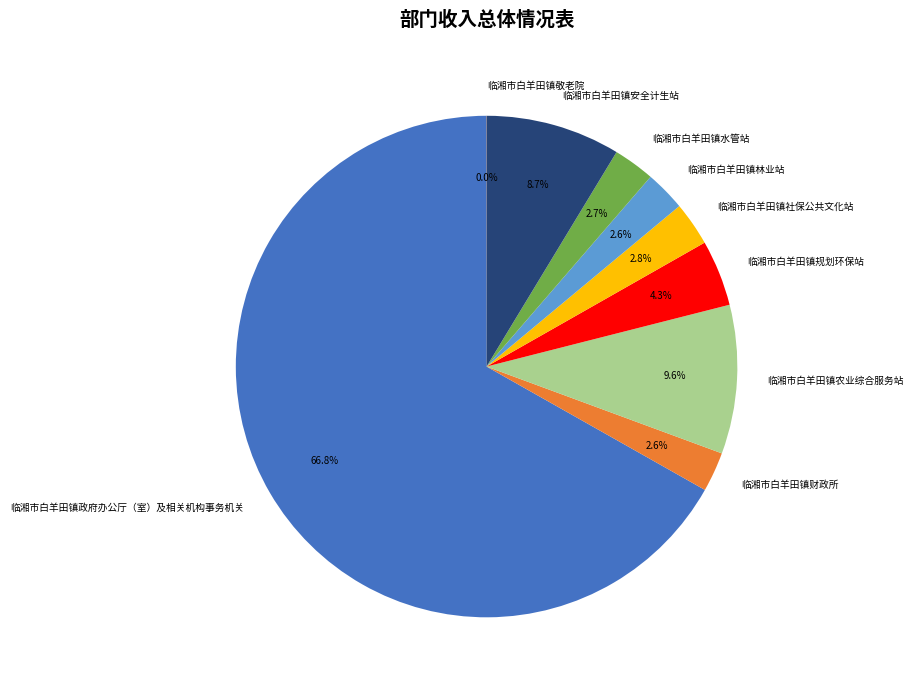

What percentage is NOT represented by 临湘市白羊田镇社保公共文化站?

97.2%